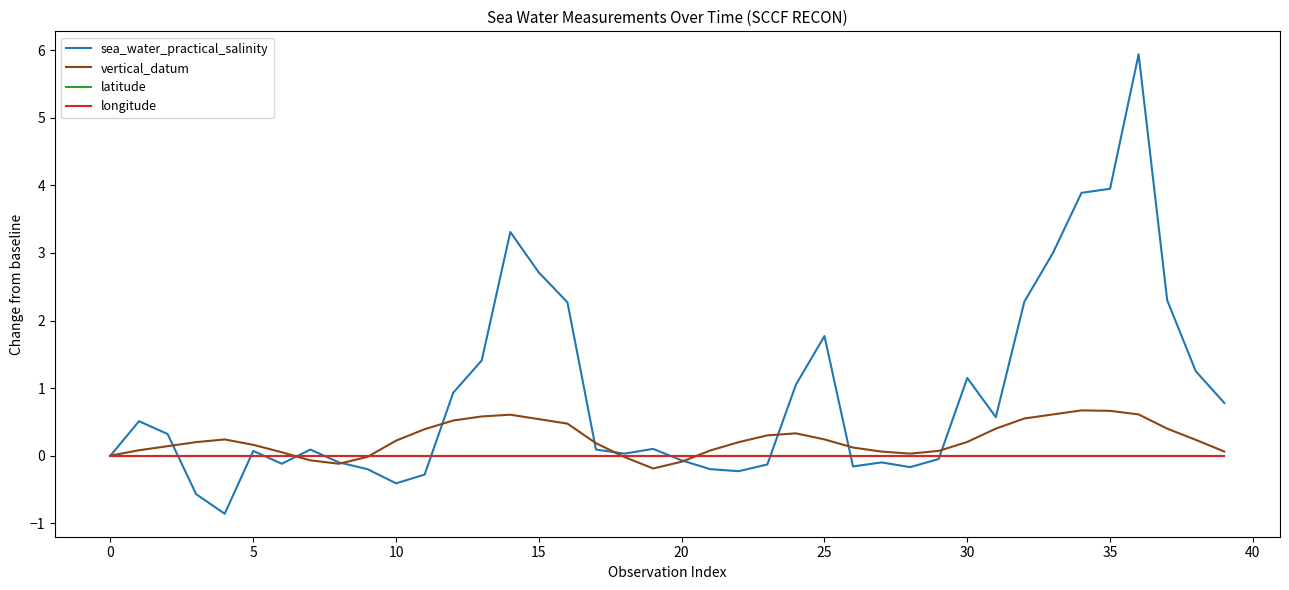

How many lines are shown in the chart?

4